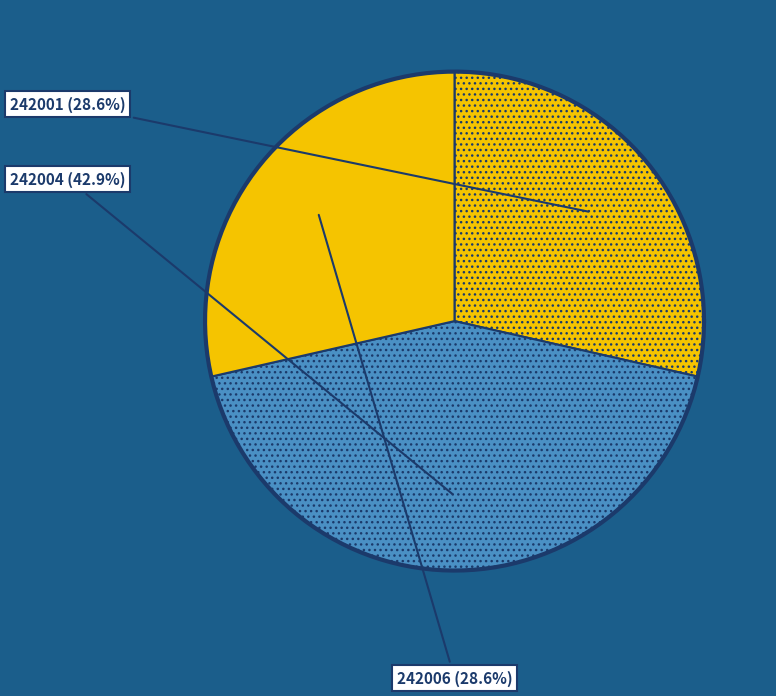

Between 242006 and 242001, which is larger?

242006